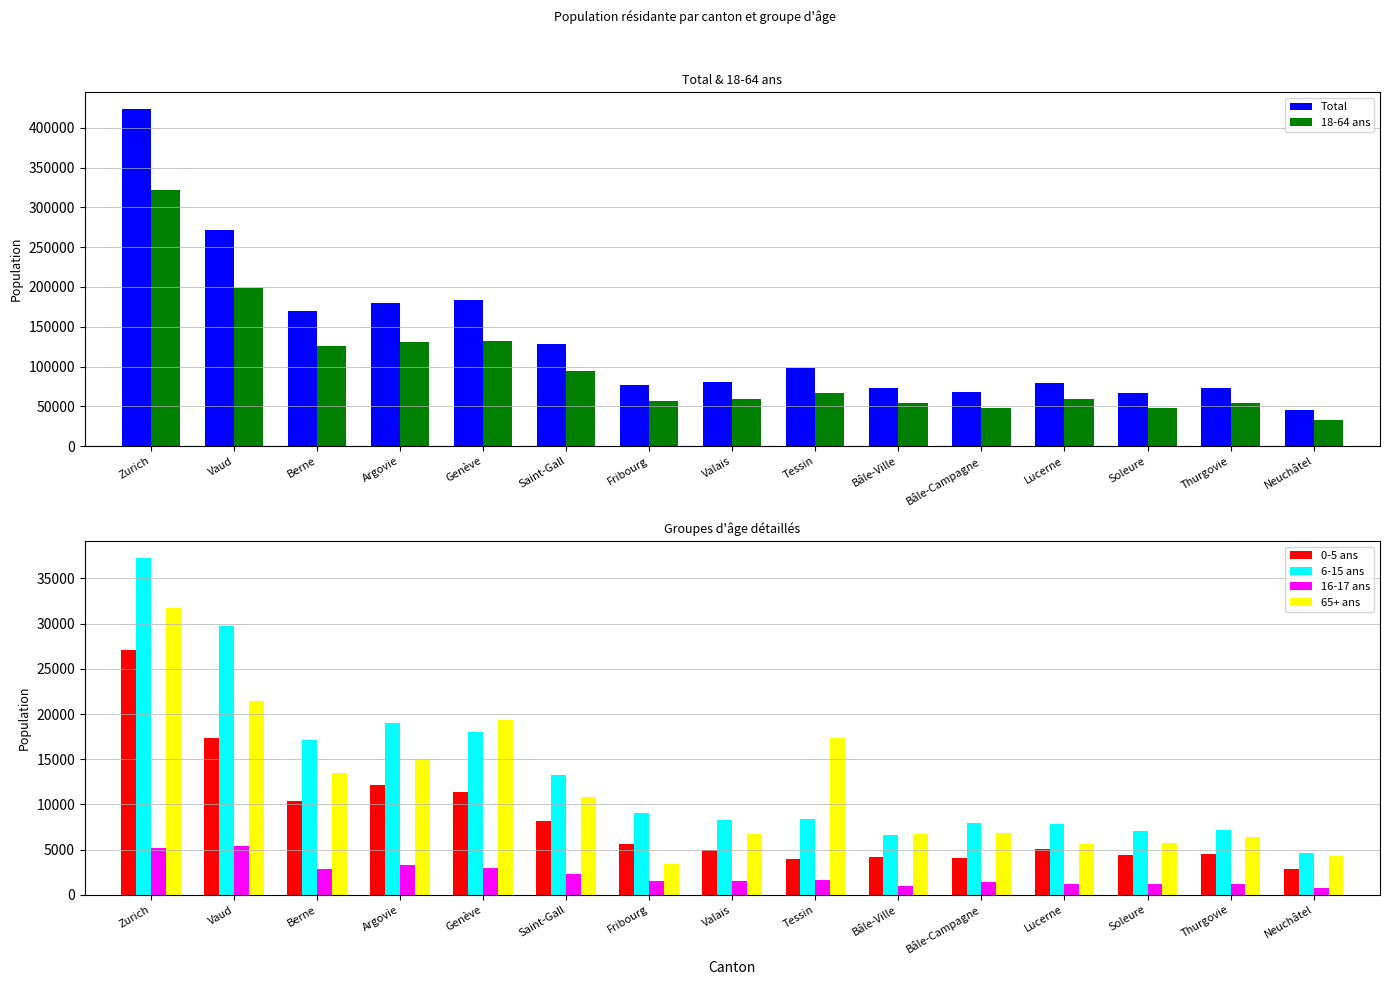

Which has a higher value, Genève or Soleure?

Genève